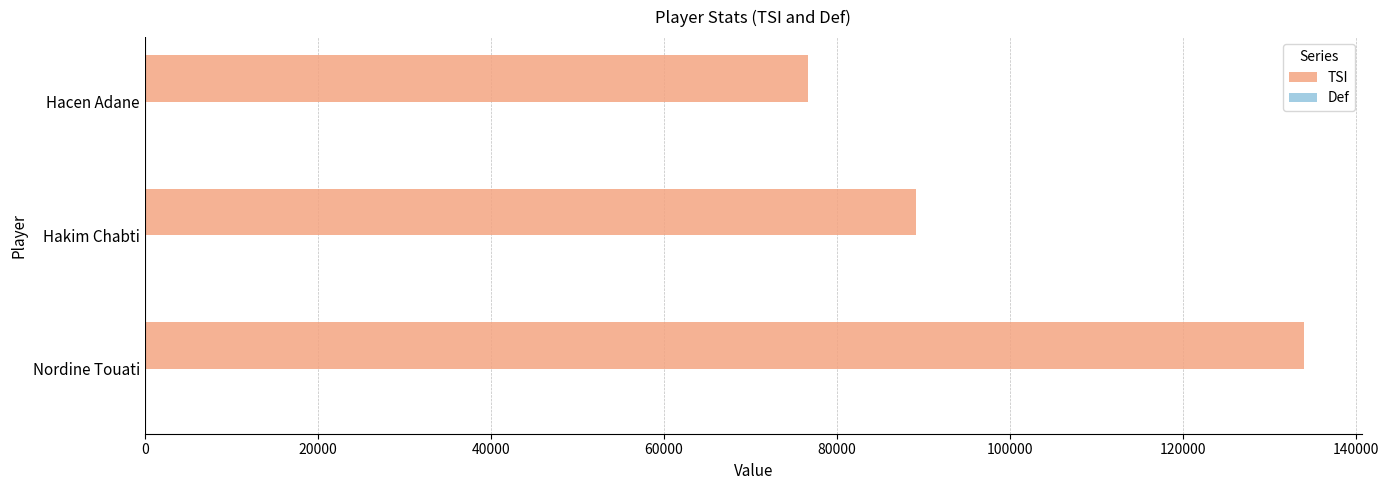

The TSI series shows 51303 at Hakim Chabti. True or false?

False